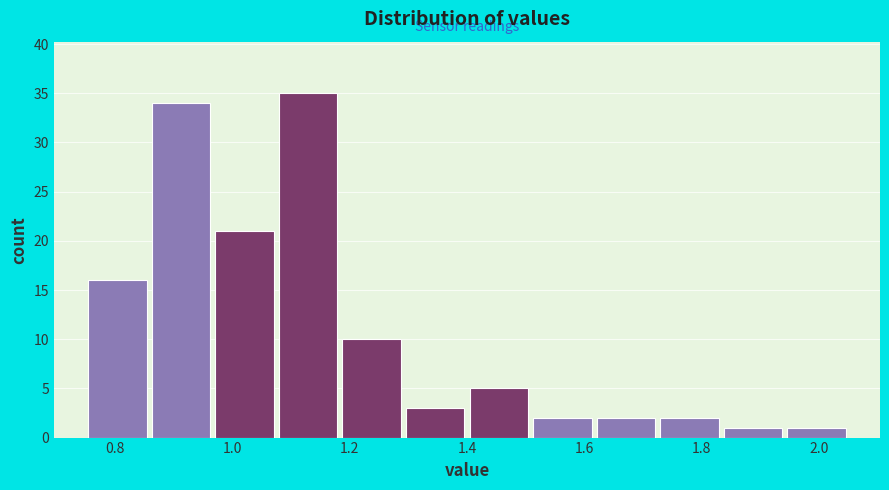

Reading left to right, transcribe this chart: for each bar, give the range it covers on the x-axis and its height. Neither the bar edges nor the heights are printed on the chart, so give them approximately, as read against the axes.

0.76 to 0.86: 16
0.86 to 0.96: 34
0.96 to 1.08: 21
1.08 to 1.18: 35
1.18 to 1.30: 10
1.30 to 1.40: 3
1.40 to 1.50: 5
1.50 to 1.62: 2
1.62 to 1.72: 2
1.72 to 1.84: 2
1.84 to 1.94: 1
1.94 to 2.06: 1